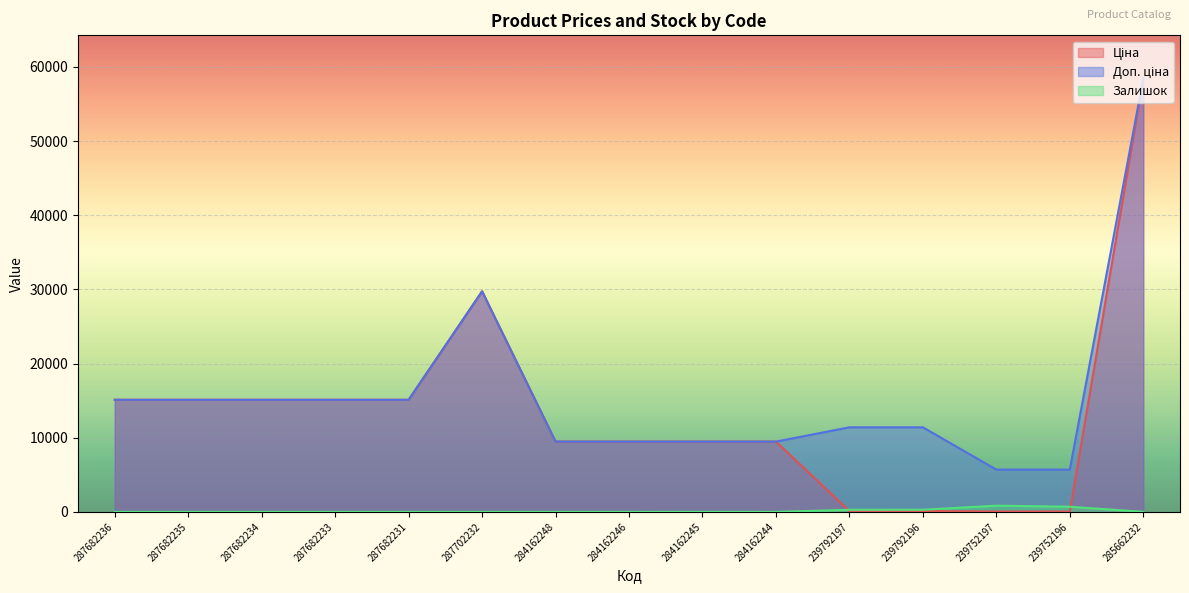

The value of Доп. ціна at 239792197 is 11410.0. True or false?

True